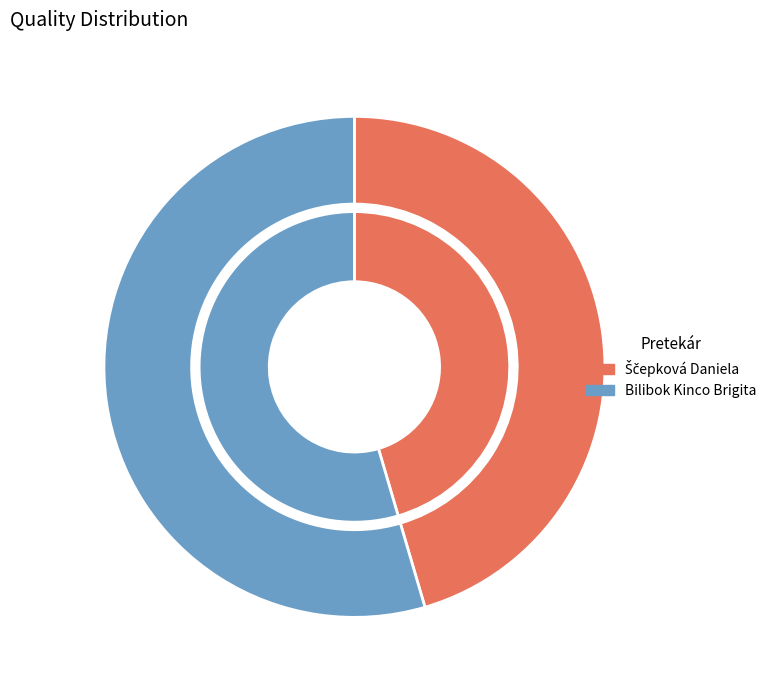

Which slice represents more than half of the pie?

Bilibok Kinco Brigita